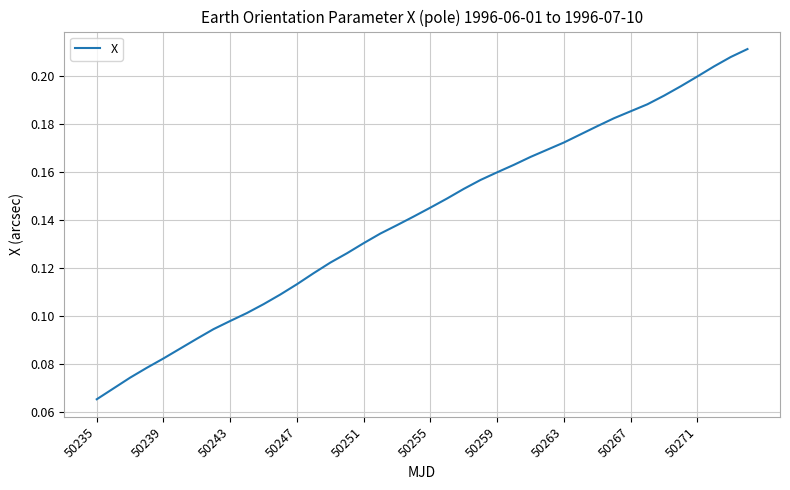

Does the chart have visible grid lines?

Yes